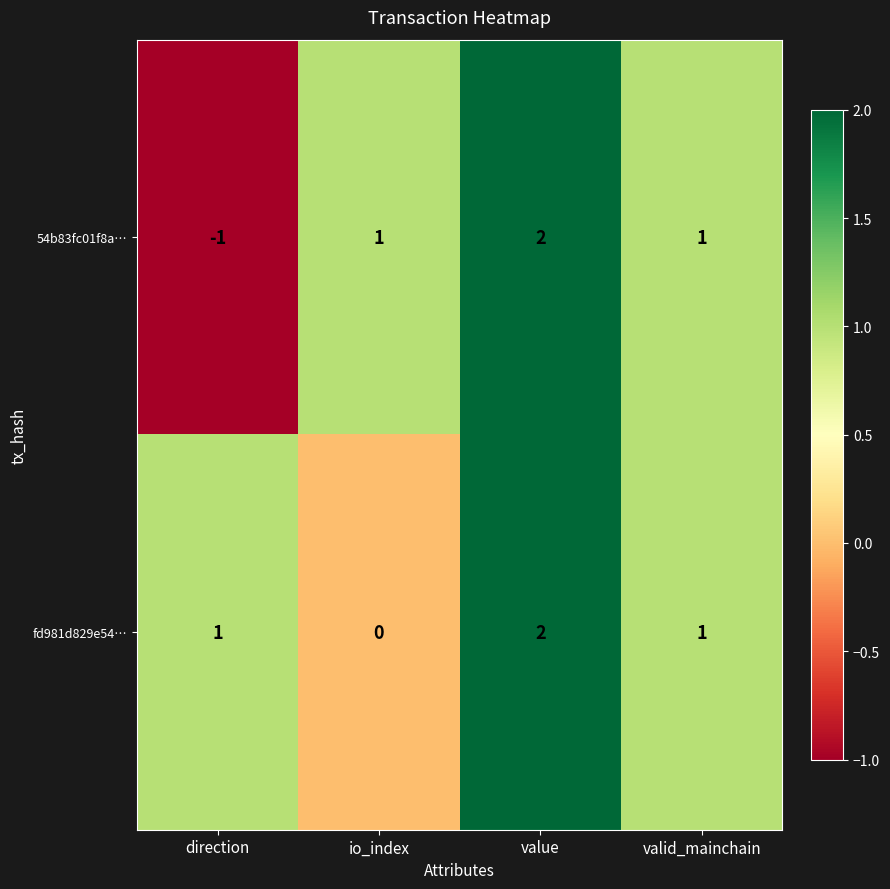

Reading left to right, transcribe all the data shown in this chart.

54b83fc01f8a…: direction=-1	io_index=1	value=2	valid_mainchain=1
fd981d829e54…: direction=1	io_index=0	value=2	valid_mainchain=1